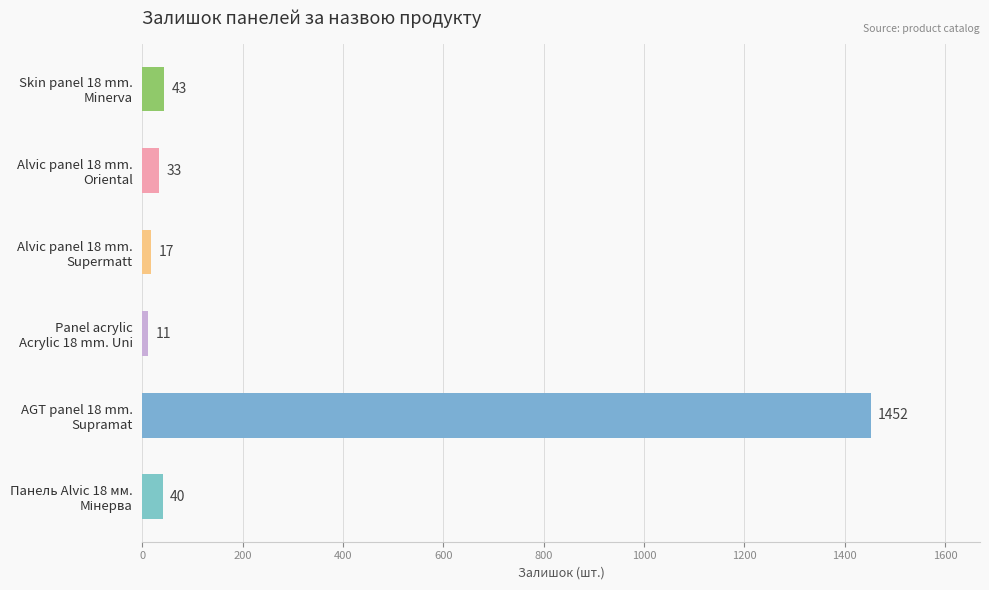

Reading top to bottom, list all the values displayed in this chart.

43	33	17	11	1452	40